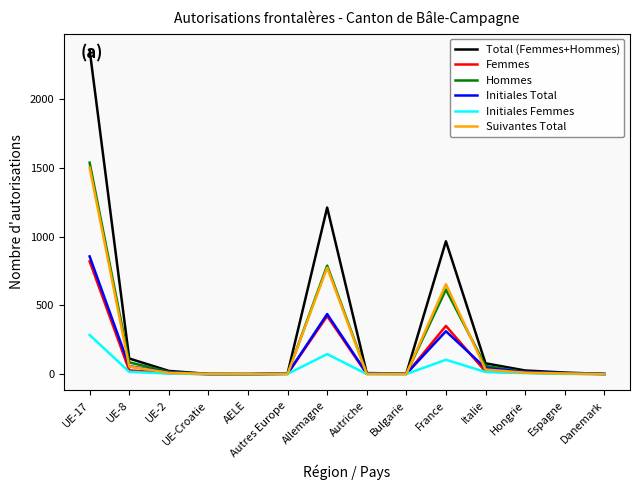

What is the highest value of the Initiales Femmes series?

285